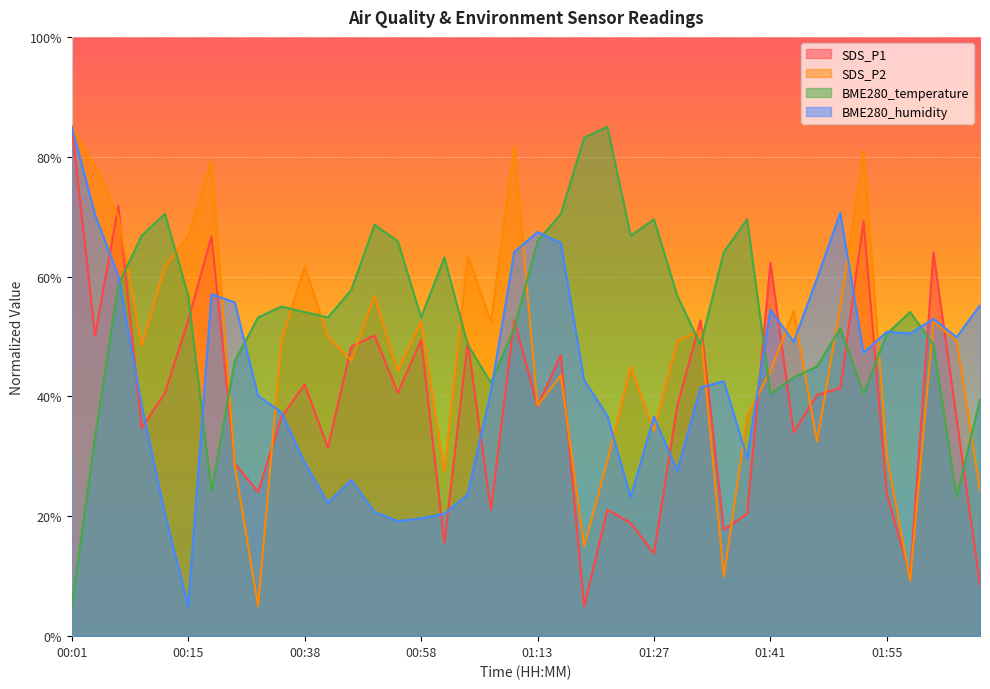

What are all the series names shown in the legend?

SDS_P1, SDS_P2, BME280_temperature, BME280_humidity